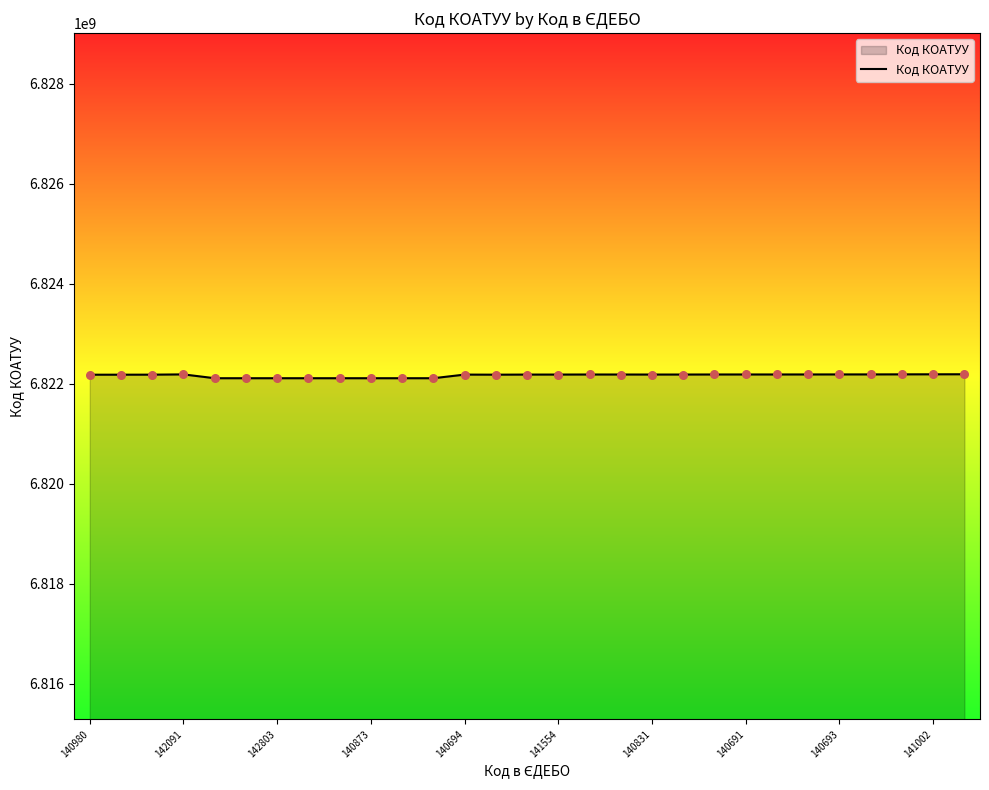

What is the greatest value displayed?

6822189201